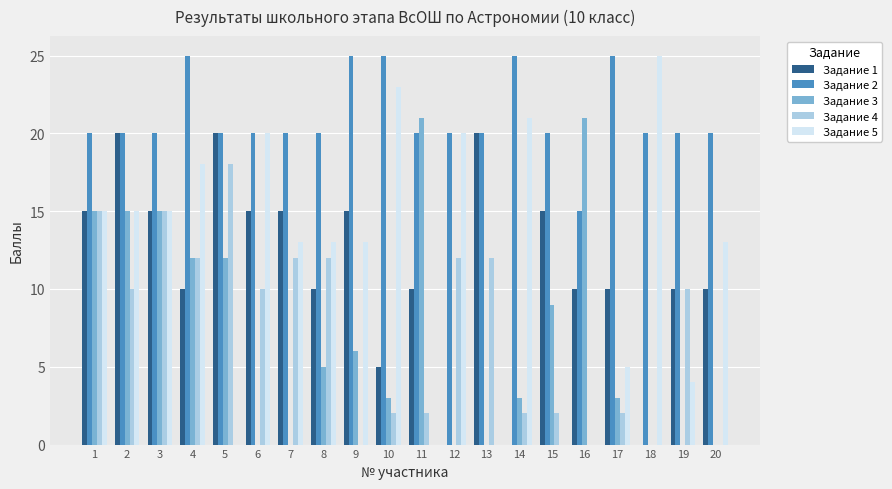

Does the chart contain stacked bars?

No